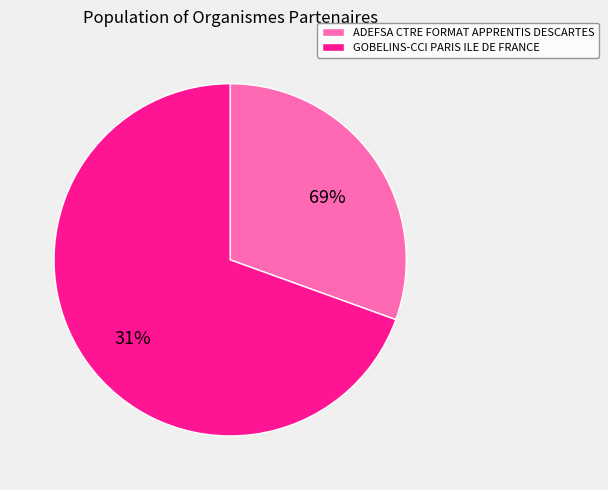

Is the sum of ADEFSA CTRE FORMAT APPRENTIS DESCARTES and GOBELINS-CCI PARIS ILE DE FRANCE greater than half?

Yes